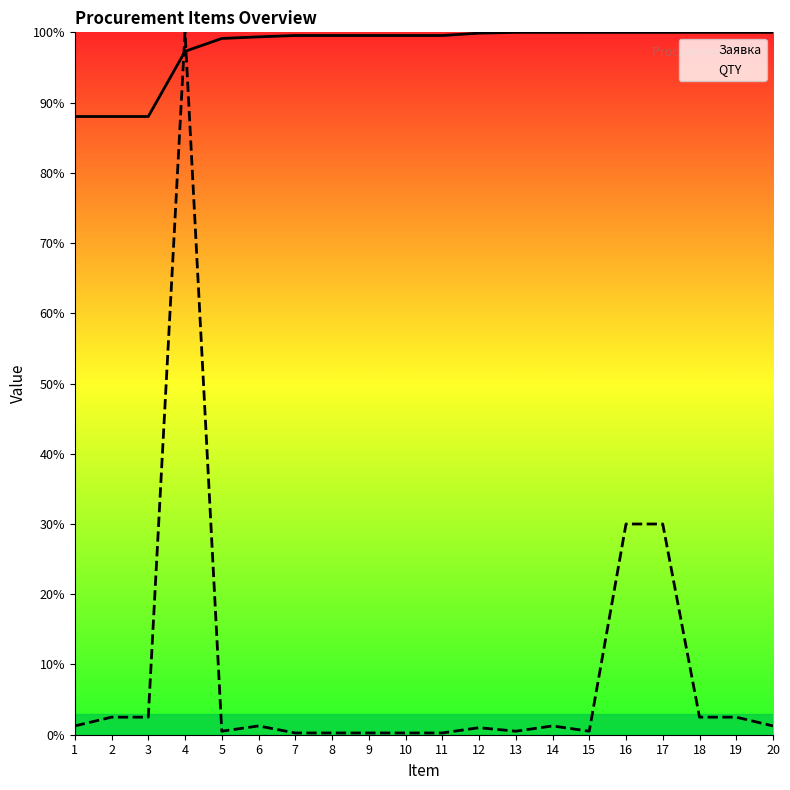

Which has a higher value, 2 or 5?

5